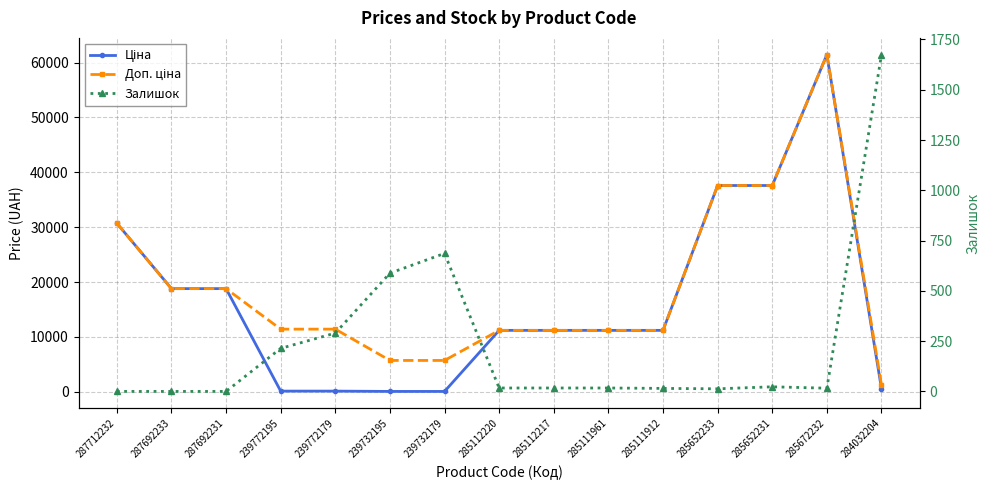

Count the number of categories in the chart.

15